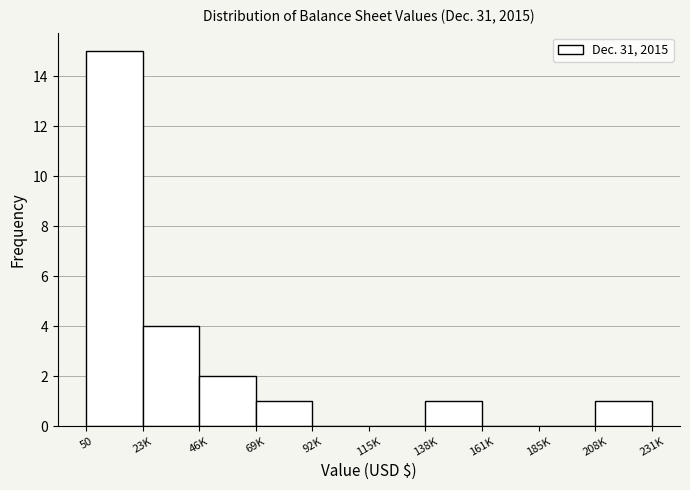

Reading right to left, extract all data points from this chart.

208K=1	185K=0	161K=0	138K=1	115K=0	92K=0	69K=1	46K=2	23K=4	50=15